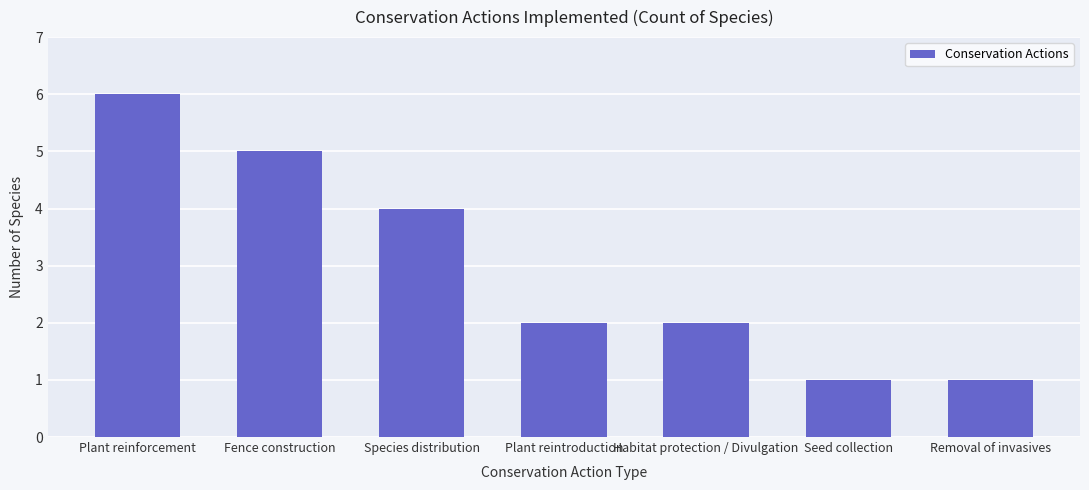

The value at Plant reinforcement is 9. True or false?

False